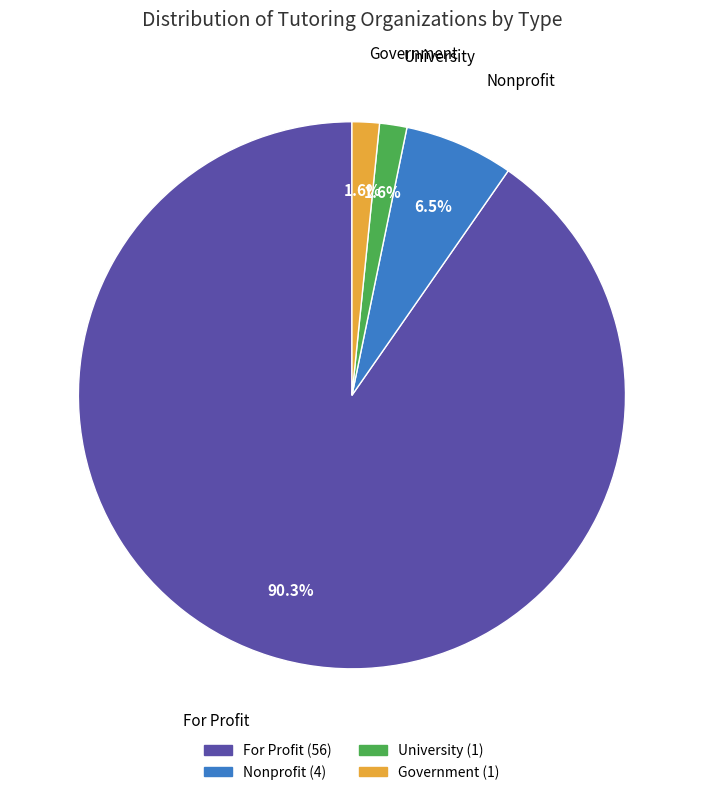

To the nearest percent, what portion does Government represent?

2%